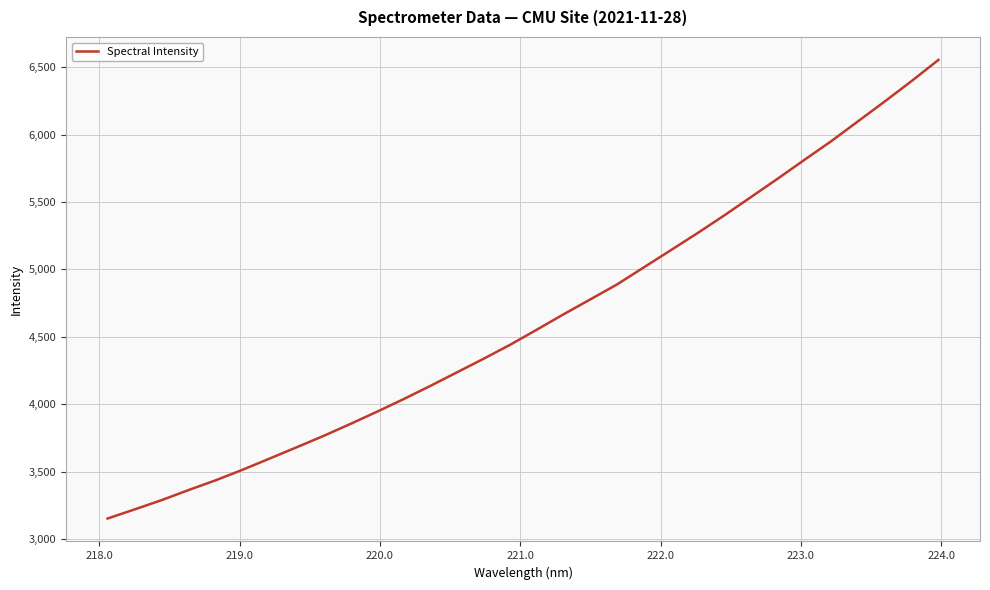

What is the difference between the maximum and minimum values?

3403.3